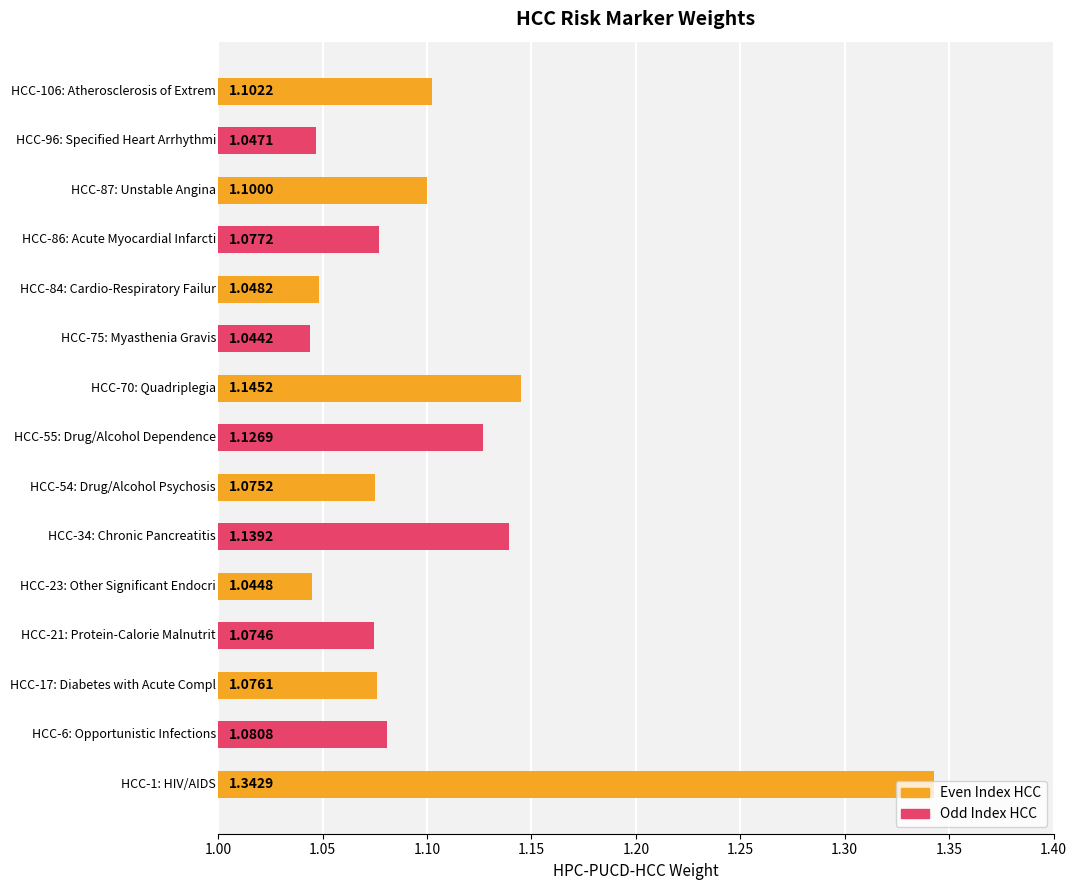

How many values are between 1 and 2?

15